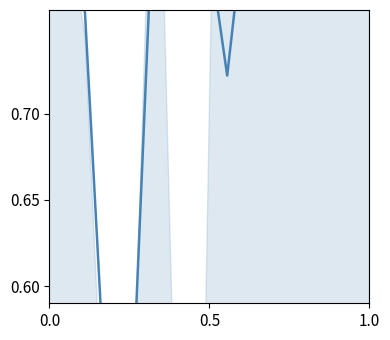

Count the values in the range 0 to 1.

10